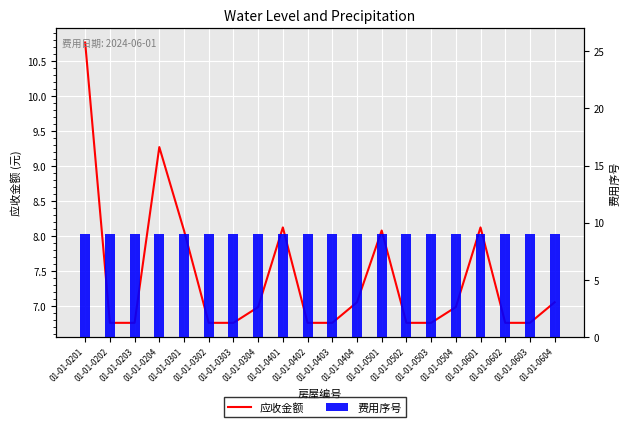

Reading left to right, transcribe all the data shown in this chart.

应收金额: 01-01-0201=10.8	01-01-0202=6.8	01-01-0203=6.8	01-01-0204=9.3	01-01-0301=8.1	01-01-0302=6.8	01-01-0303=6.8	01-01-0304=7.0	01-01-0401=8.1	01-01-0402=6.8	01-01-0403=6.8	01-01-0404=7.1	01-01-0501=8.1	01-01-0502=6.8	01-01-0503=6.8	01-01-0504=7.0	01-01-0601=8.1	01-01-0602=6.8	01-01-0603=6.8	01-01-0604=7.1
费用序号: 01-01-0201=9.0	01-01-0202=9.0	01-01-0203=9.0	01-01-0204=9.0	01-01-0301=9.0	01-01-0302=9.0	01-01-0303=9.0	01-01-0304=9.0	01-01-0401=9.0	01-01-0402=9.0	01-01-0403=9.0	01-01-0404=9.0	01-01-0501=9.0	01-01-0502=9.0	01-01-0503=9.0	01-01-0504=9.0	01-01-0601=9.0	01-01-0602=9.0	01-01-0603=9.0	01-01-0604=9.0